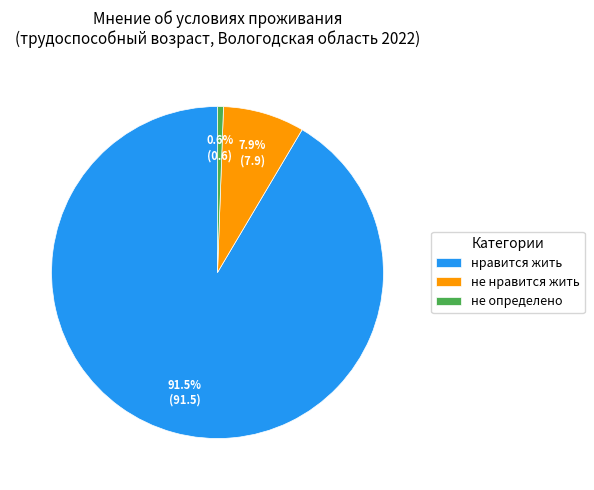

Which slice is the smallest?

не определено